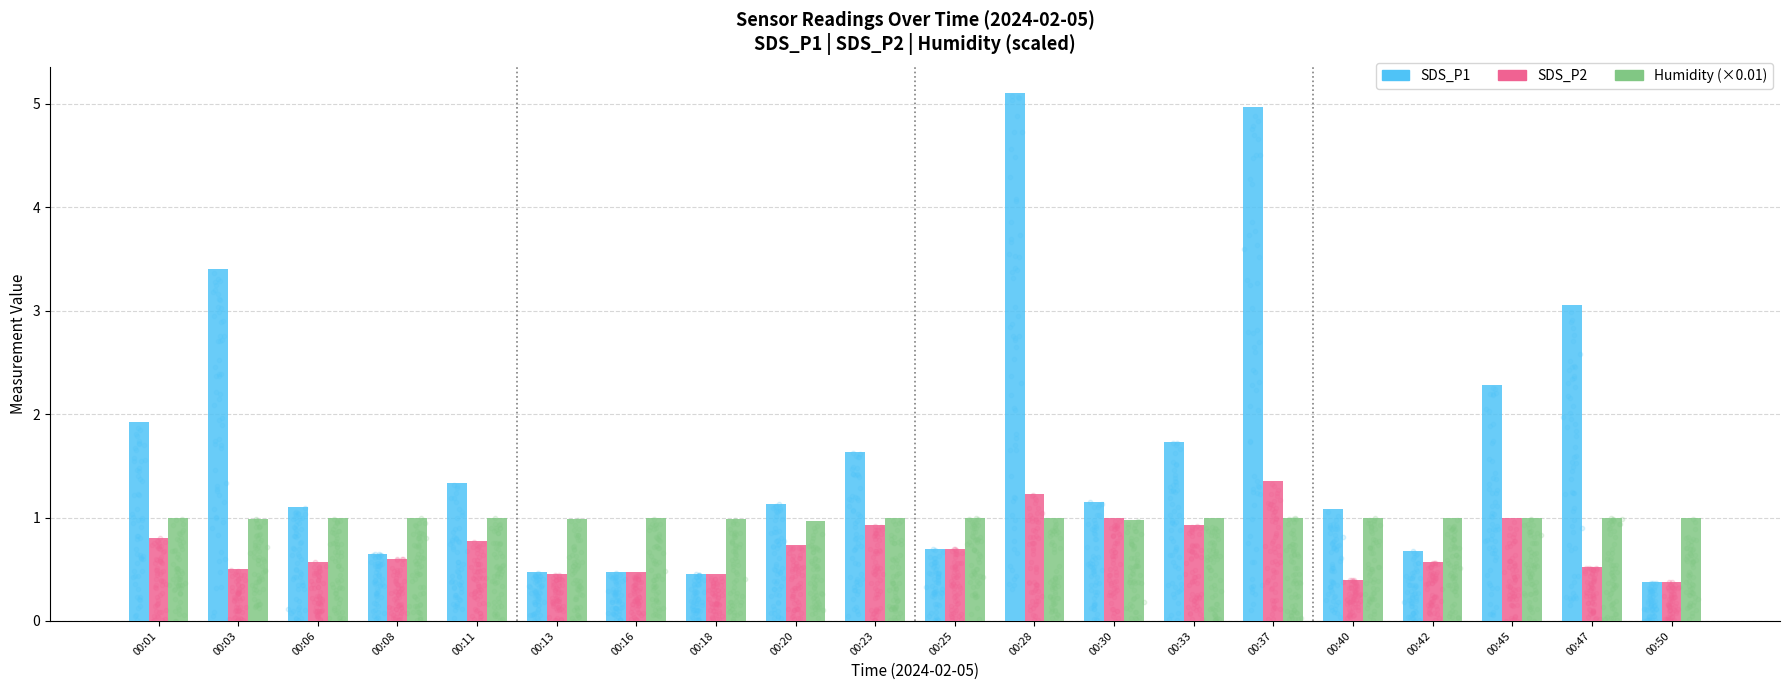

Which series contains the lowest Y value?

SDS_P1